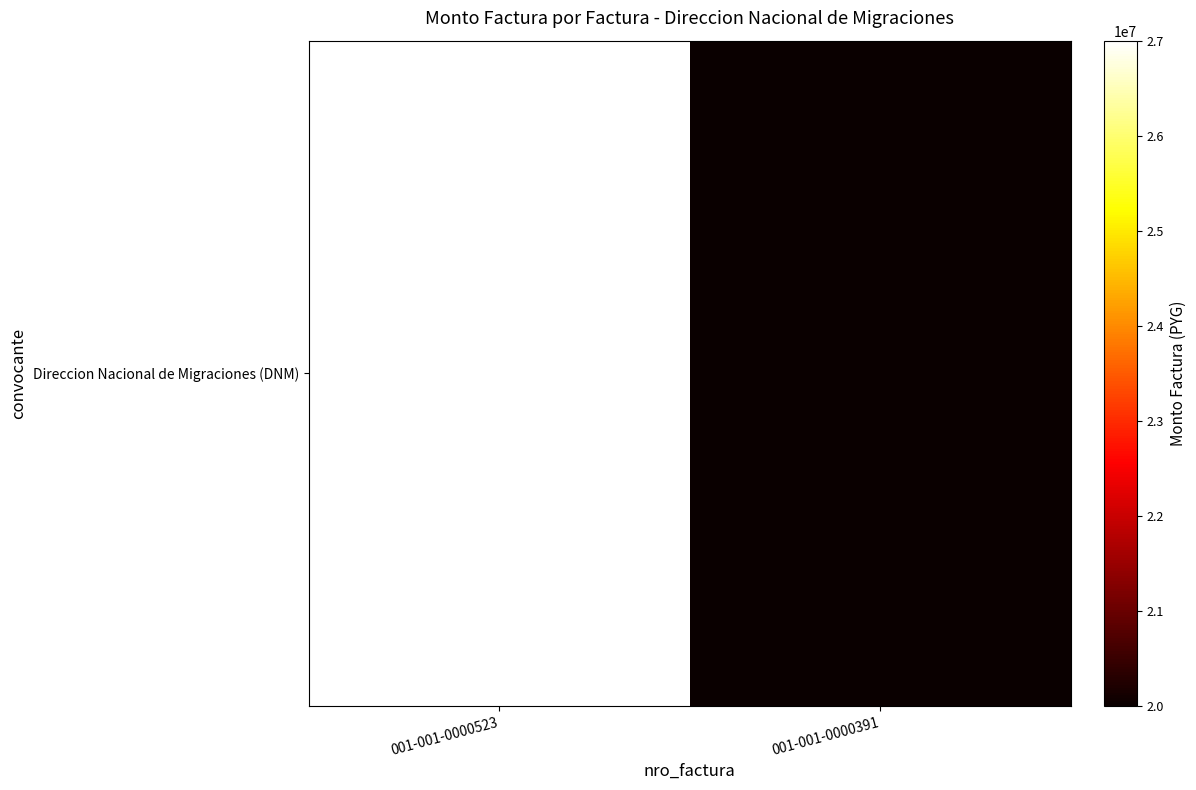

Rank the categories by value from highest to lowest.

001-001-0000523, 001-001-0000391